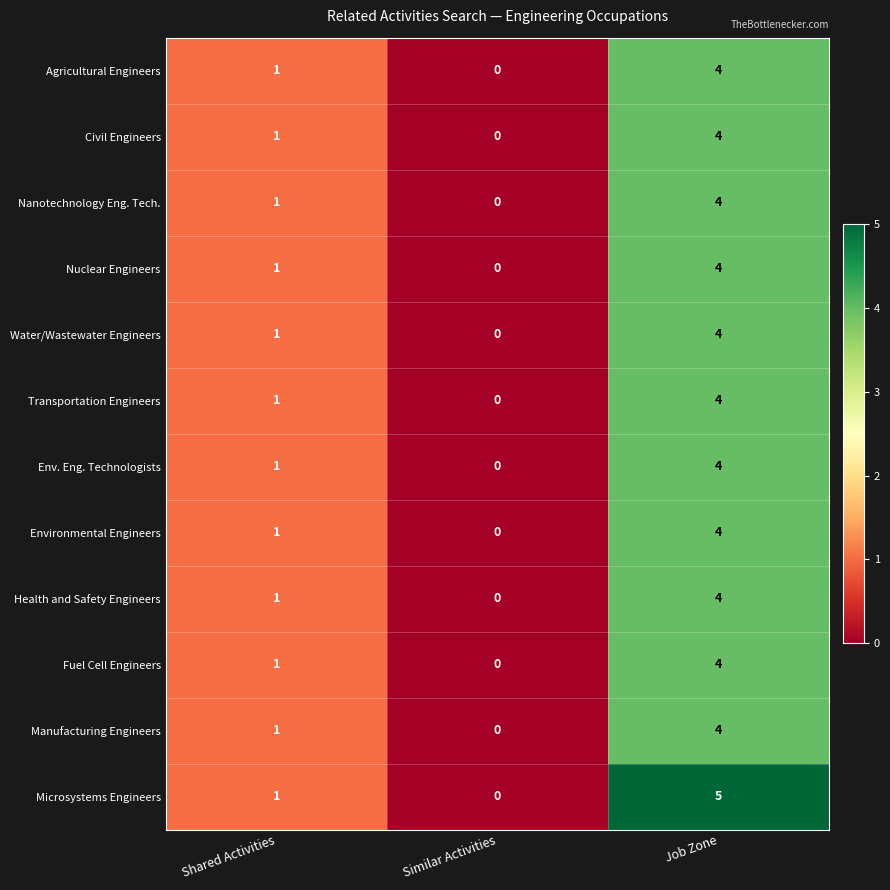

What is the sum of the Agricultural Engineers values at Shared Activities and Job Zone?

5